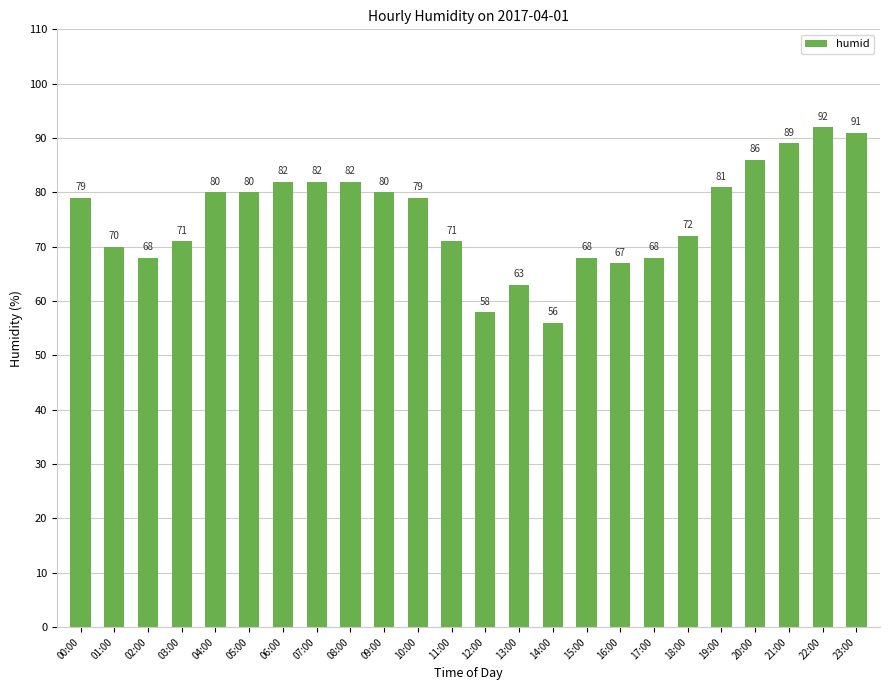

Which label corresponds to the smallest value in the chart?

14:00